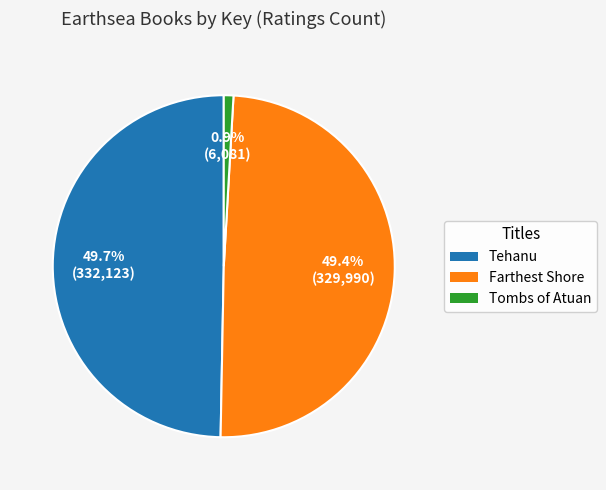

Does Tombs of Atuan account for over 50% of the chart?

No